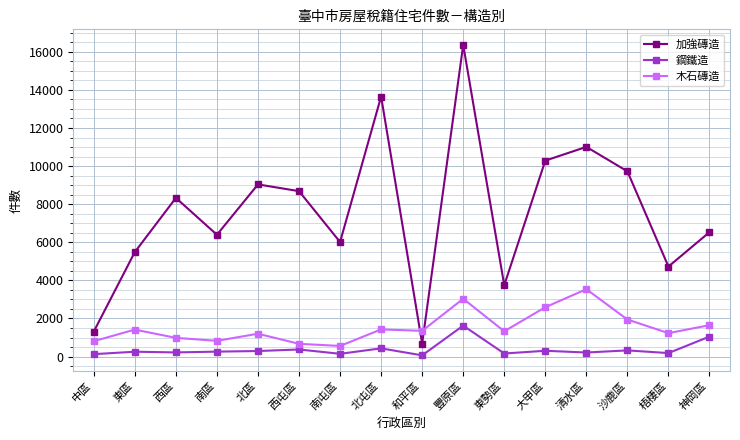

True or false: 加強磚造 and 鋼鐵造 cross at least once.

False